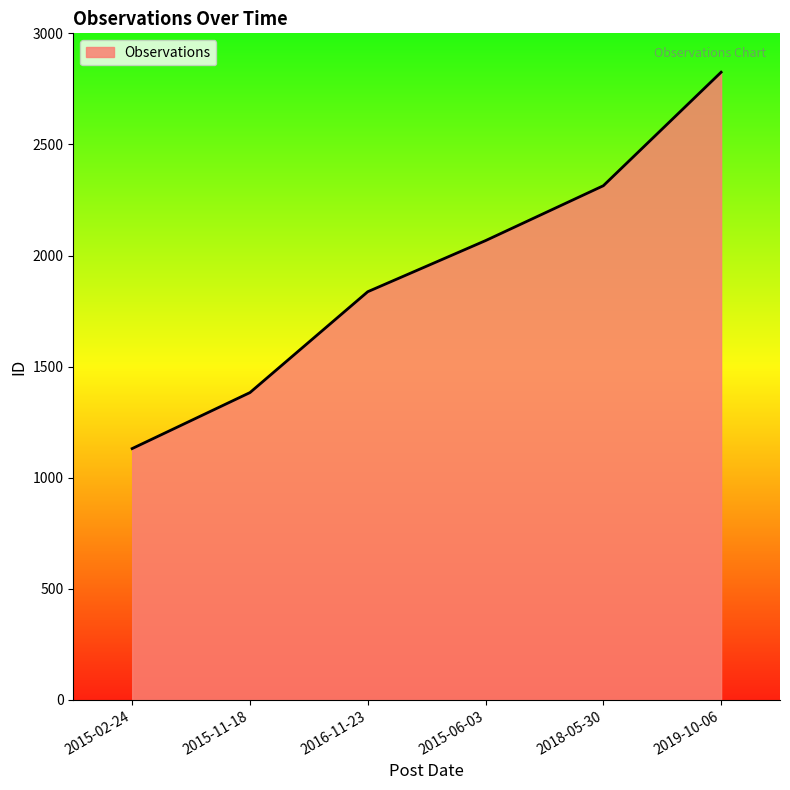

Reading right to left, transcribe all the data shown in this chart.

2019-10-06=2825	2018-05-30=2314	2015-06-03=2067	2016-11-23=1837	2015-11-18=1383	2015-02-24=1131